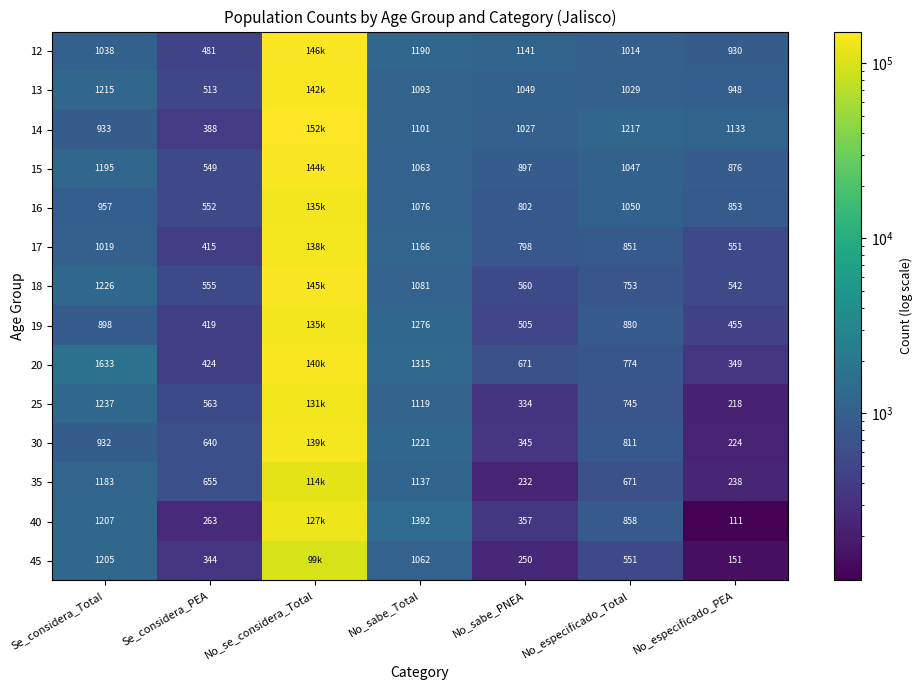

What is the difference between the highest and lowest values at No_se_considera_Total?

52985